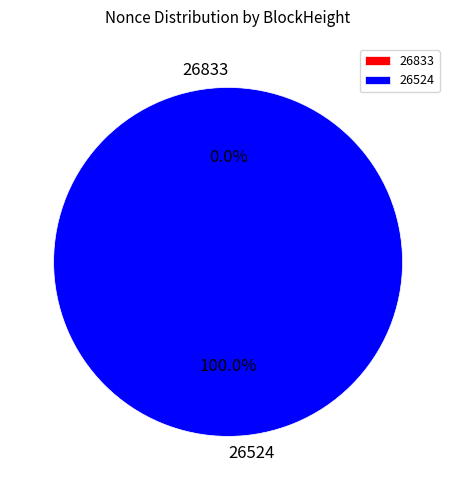

Between 26524 and 26833, which is larger?

26524